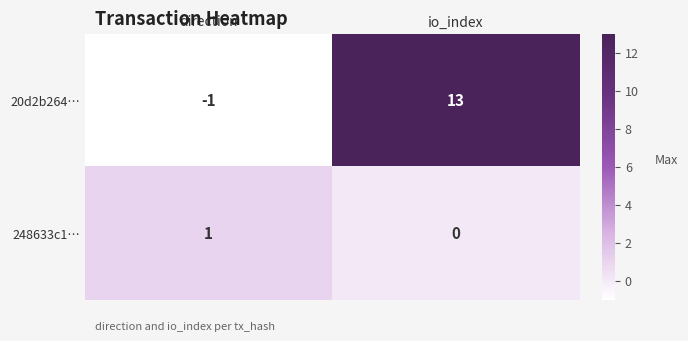

What is the difference between the 20d2b264… values at direction and io_index?

14